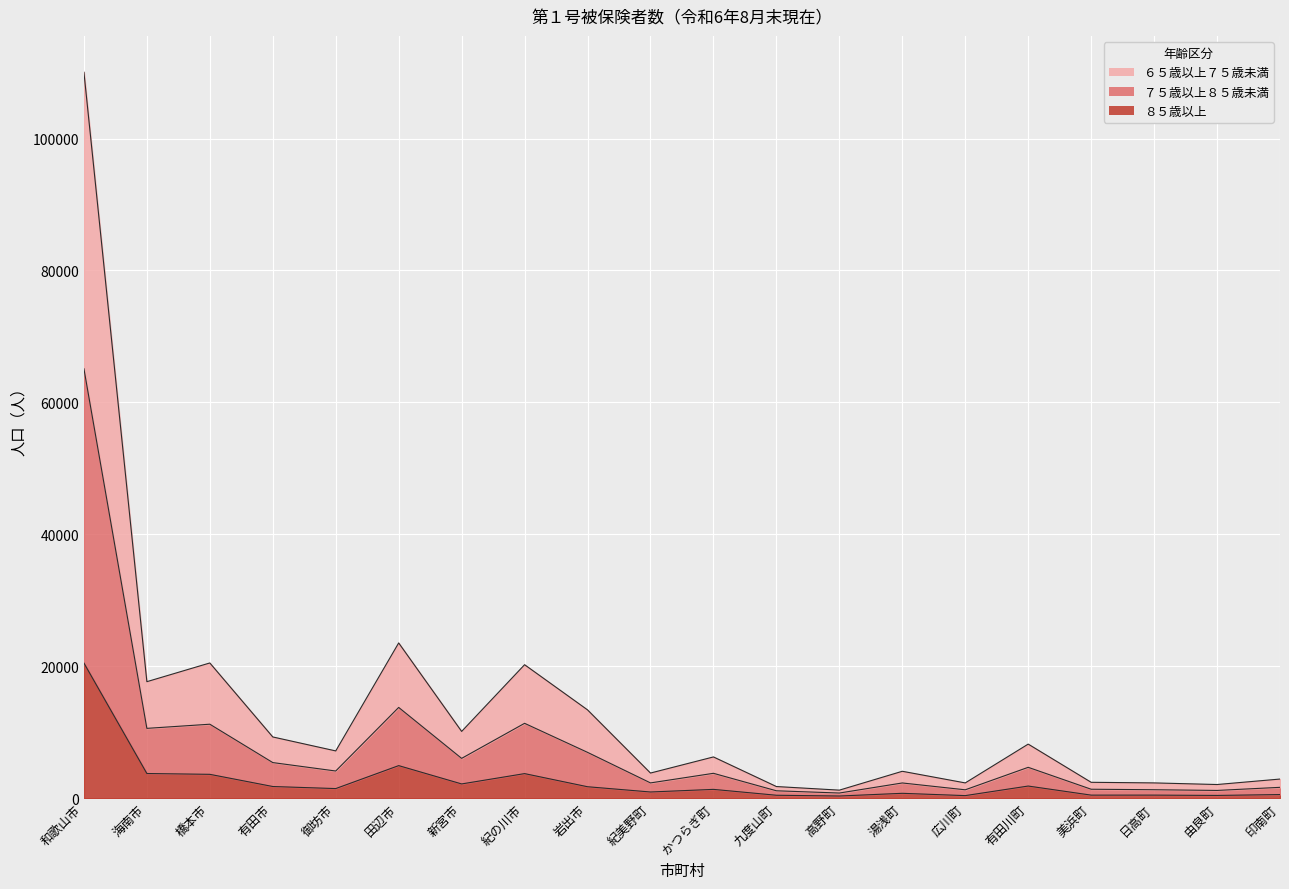

Where does the ７５歳以上８５歳未満 series first go above 4121?

和歌山市